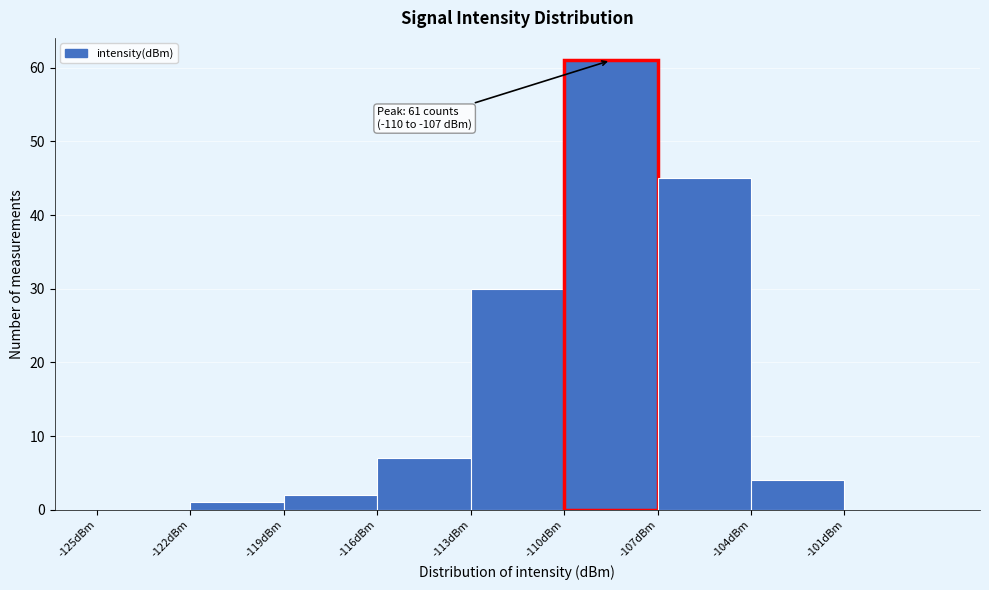

Which range on the x-axis has the tallest bar?

-110 to -107